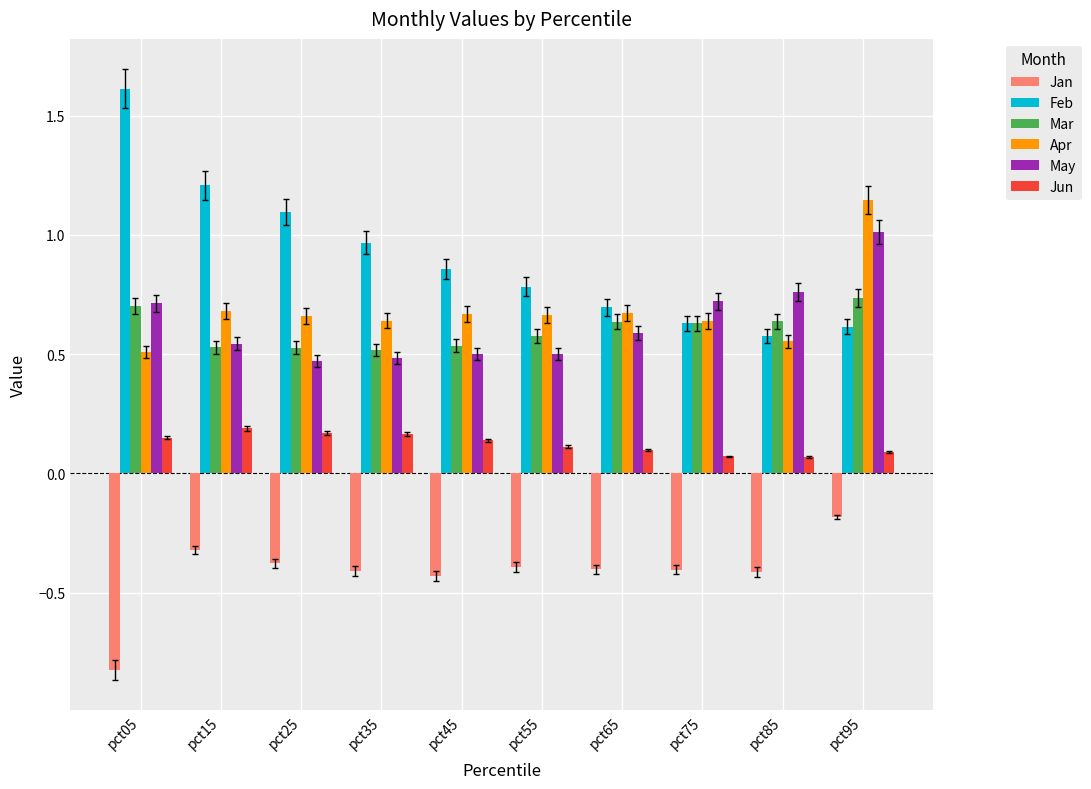

Rank the series by their maximum value, from lowest to highest.

Jan, Jun, Mar, May, Apr, Feb